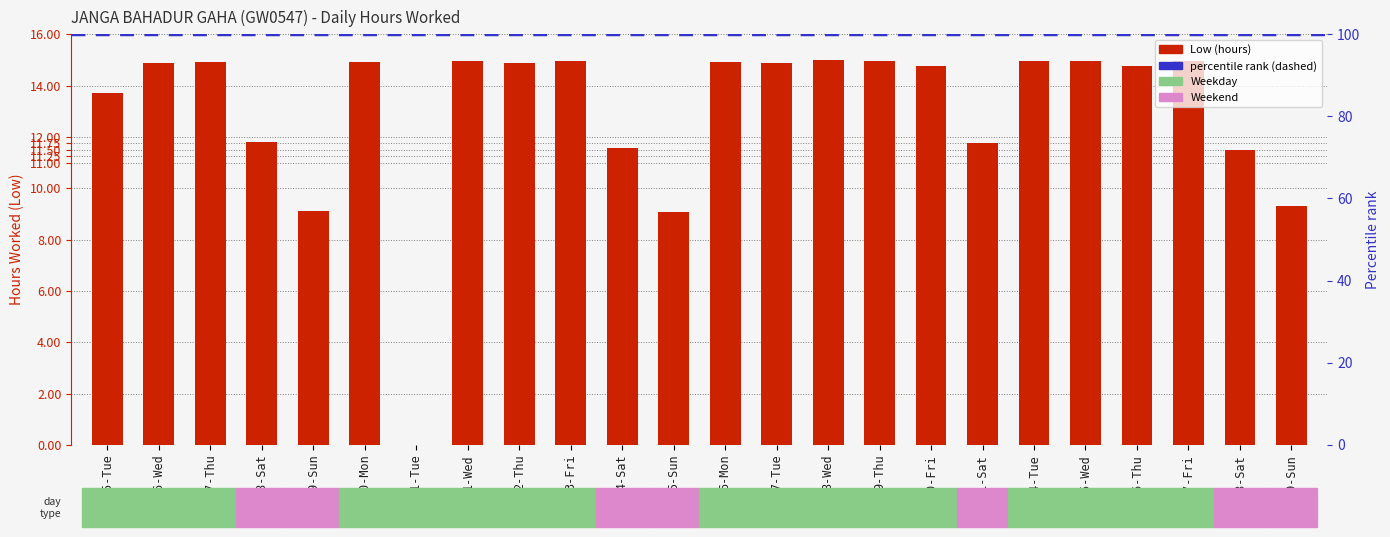

Reading left to right, list all the values displayed in this chart.

25-Tue=13.7	26-Wed=14.9	27-Thu=14.9	28-Sat=11.8	29-Sun=9.1	30-Mon=14.9	31-Tue=0.0	1-Wed=14.9	2-Thu=14.9	3-Fri=14.9	4-Sat=11.6	5-Sun=9.1	6-Mon=14.9	7-Tue=14.9	8-Wed=15.0	9-Thu=14.9	10-Fri=14.8	11-Sat=11.8	14-Tue=15.0	15-Wed=15.0	16-Thu=14.8	17-Fri=14.9	18-Sat=11.5	19-Sun=9.3